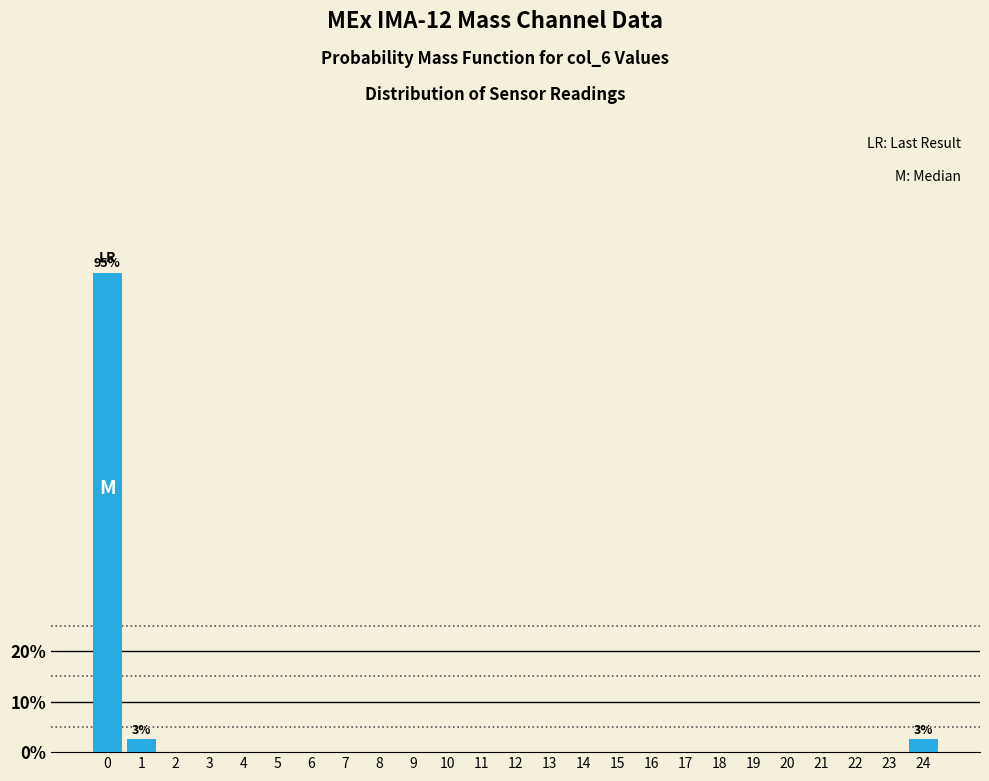

Reading right to left, extract all data points from this chart.

24=2.6	23=0.0	22=0.0	21=0.0	20=0.0	19=0.0	18=0.0	17=0.0	16=0.0	15=0.0	14=0.0	13=0.0	12=0.0	11=0.0	10=0.0	9=0.0	8=0.0	7=0.0	6=0.0	5=0.0	4=0.0	3=0.0	2=0.0	1=2.6	0=94.9